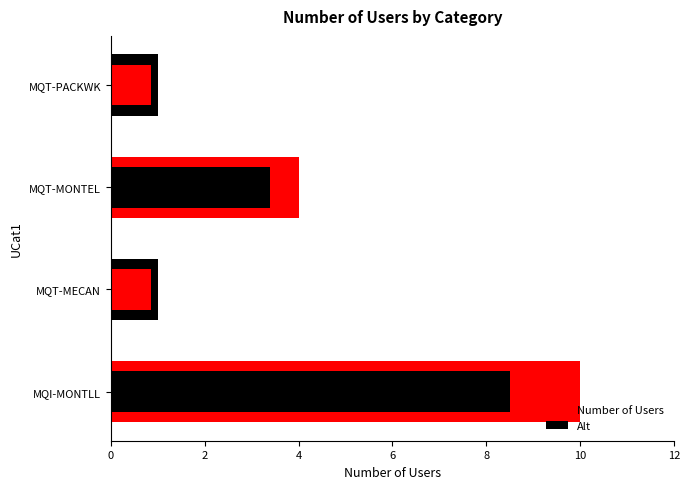

Rank the series by their maximum value, from highest to lowest.

Number of Users, Number of Users (alt)